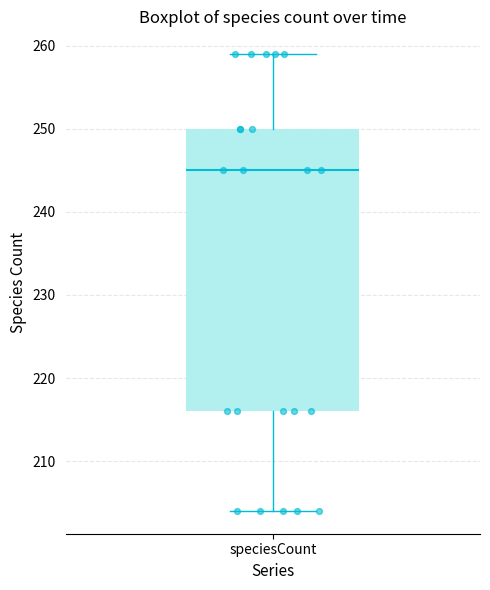

Transcribe this box plot: give where the median line is, the range the box spans, and where the two whiskers end, as read against the y-axis. The values are not printed on the chart, so give them approximately, as read against the axis.

median 245, box 216 to 250, whiskers 204 to 259